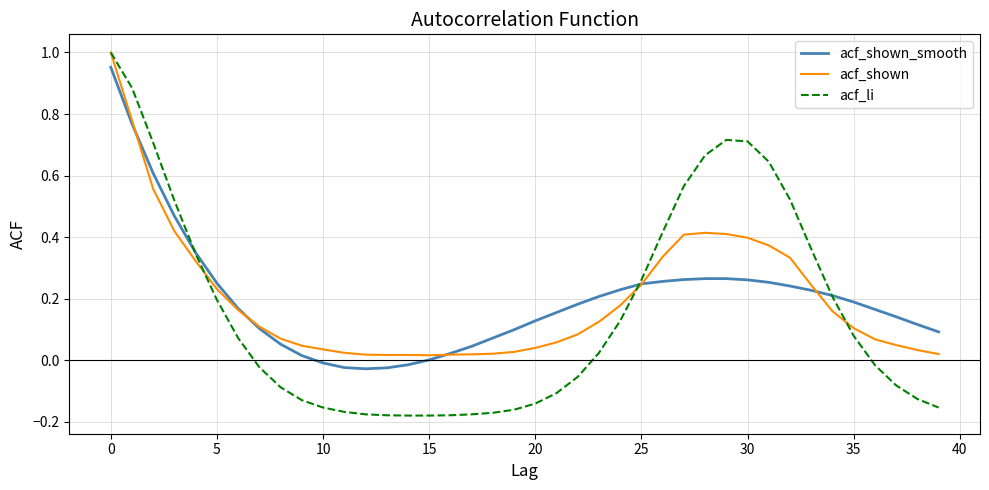

Which series has the widest spread of values?

acf_li